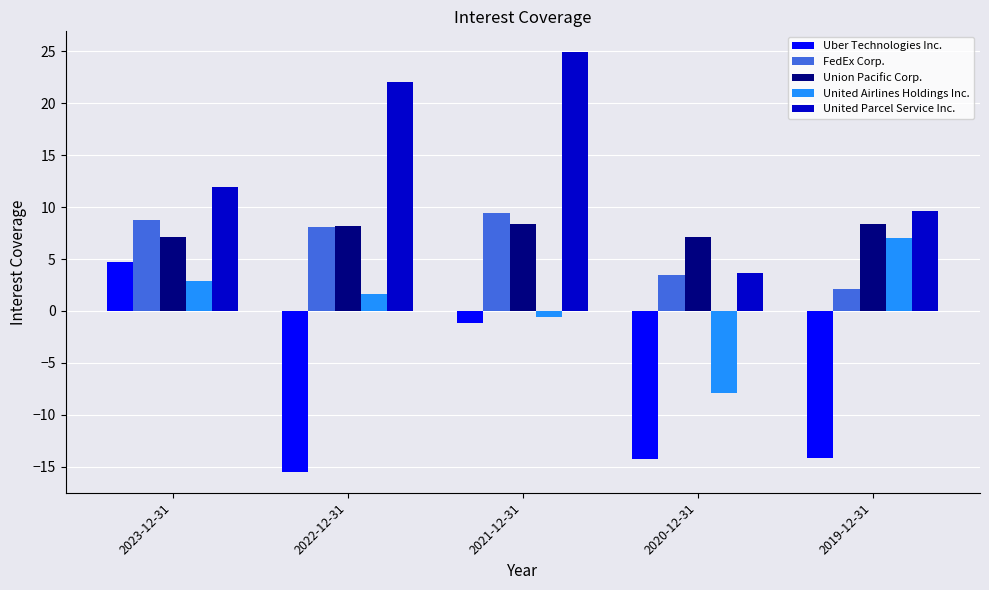

What is the difference between the maximum and second lowest values in the Uber Technologies Inc. series?

19.0